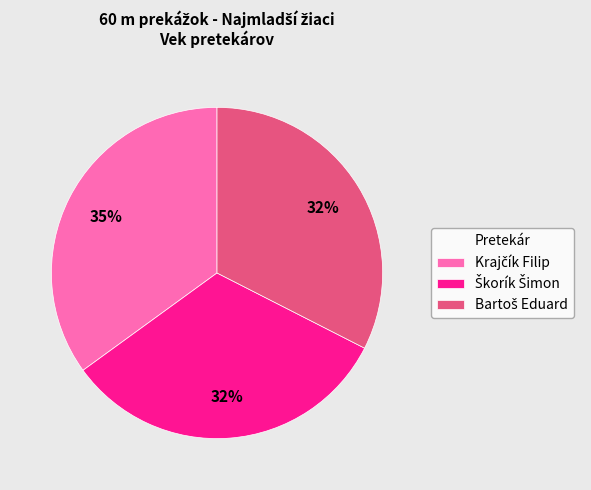

Count the number of slices in the pie.

3